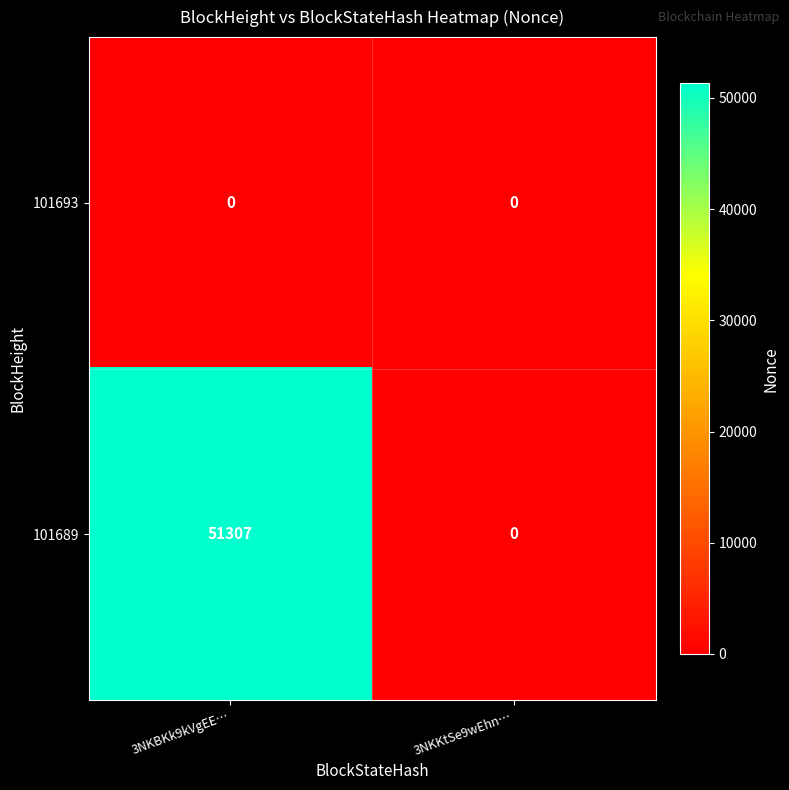

Is it true that 101693 equals 0 at 3NKBKk9kVgEE…?

True